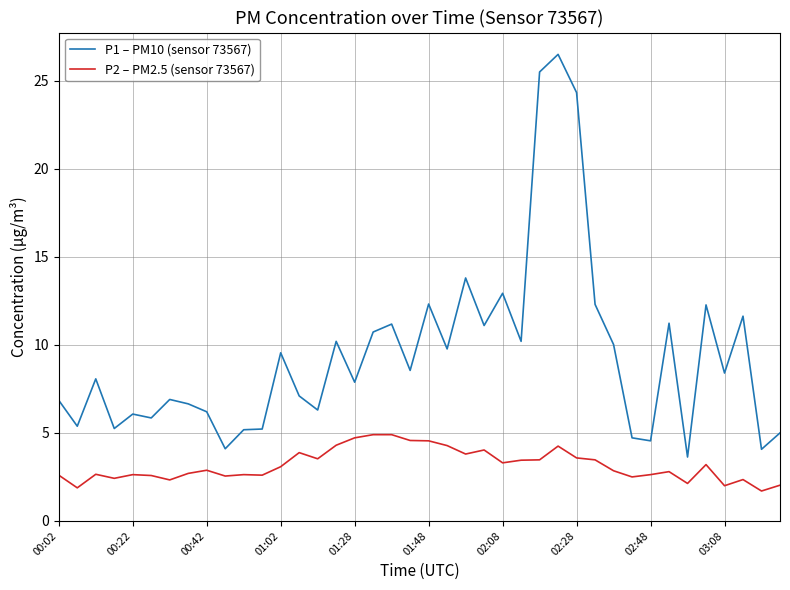

Rank the series by their average value, from lowest to highest.

P2 – PM2.5 (sensor 73567), P1 – PM10 (sensor 73567)